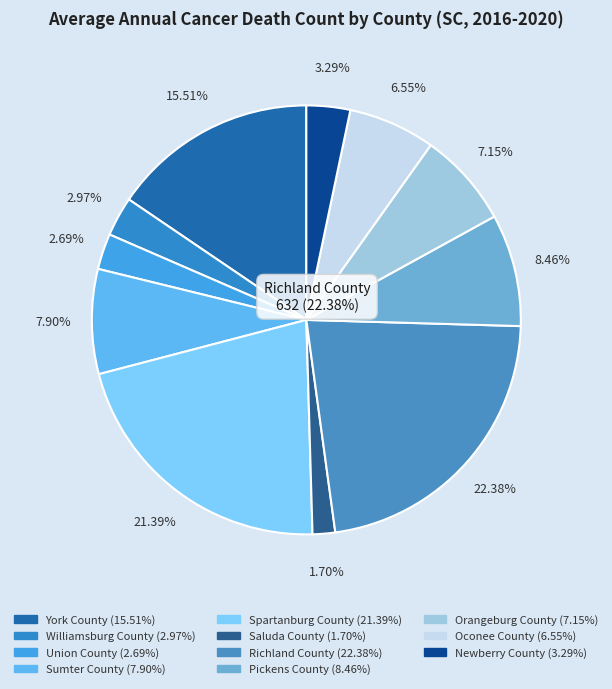

Is there any slice that represents more than half of the pie?

No